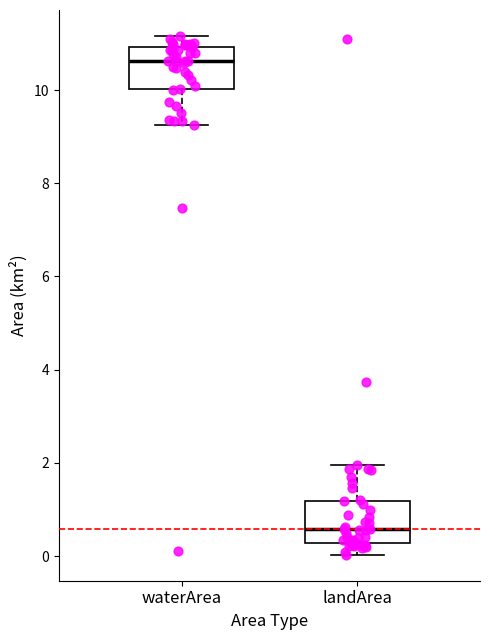

Where is the lower edge of the box for landArea on the y-axis? The values are not printed on the chart, so give them approximately, as read against the axis.

0.2